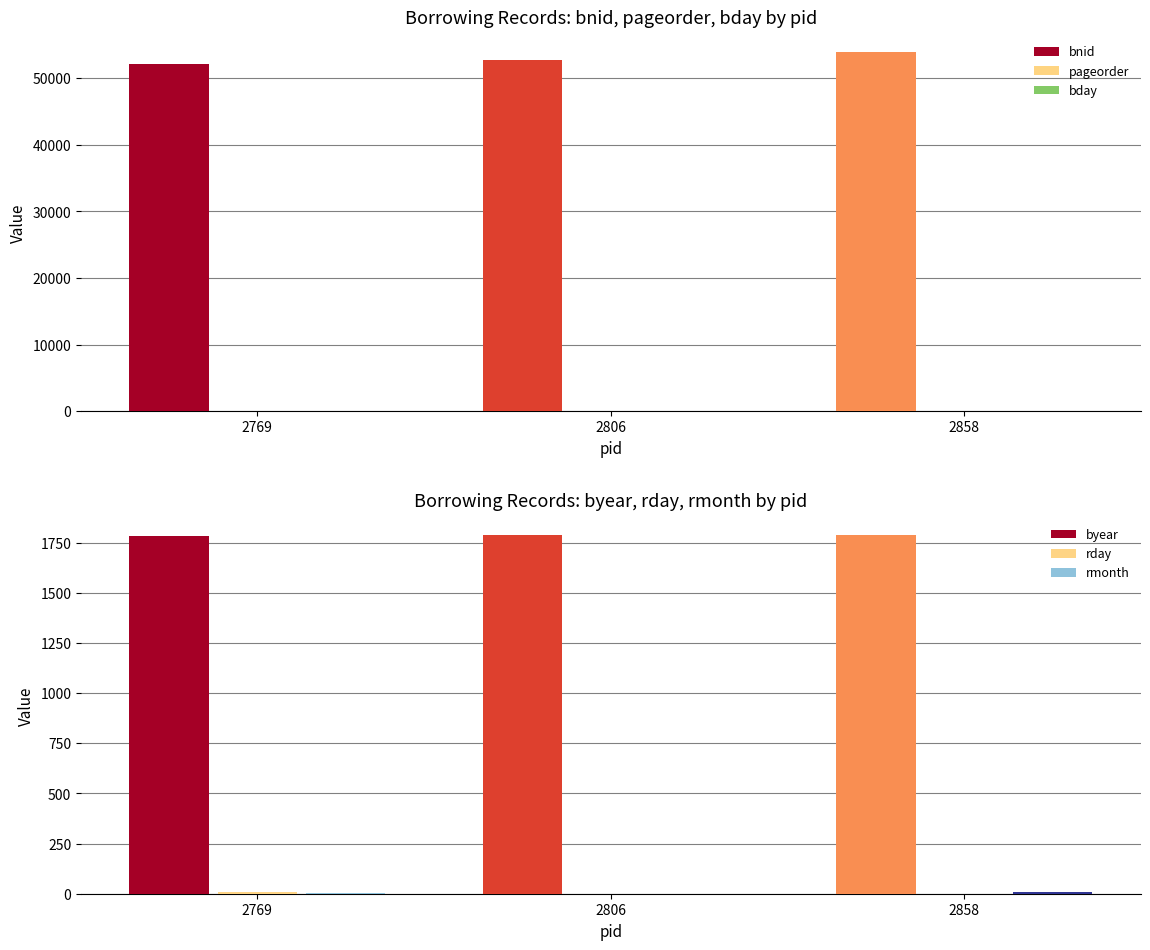

What is the maximum value shown in the chart?

53897